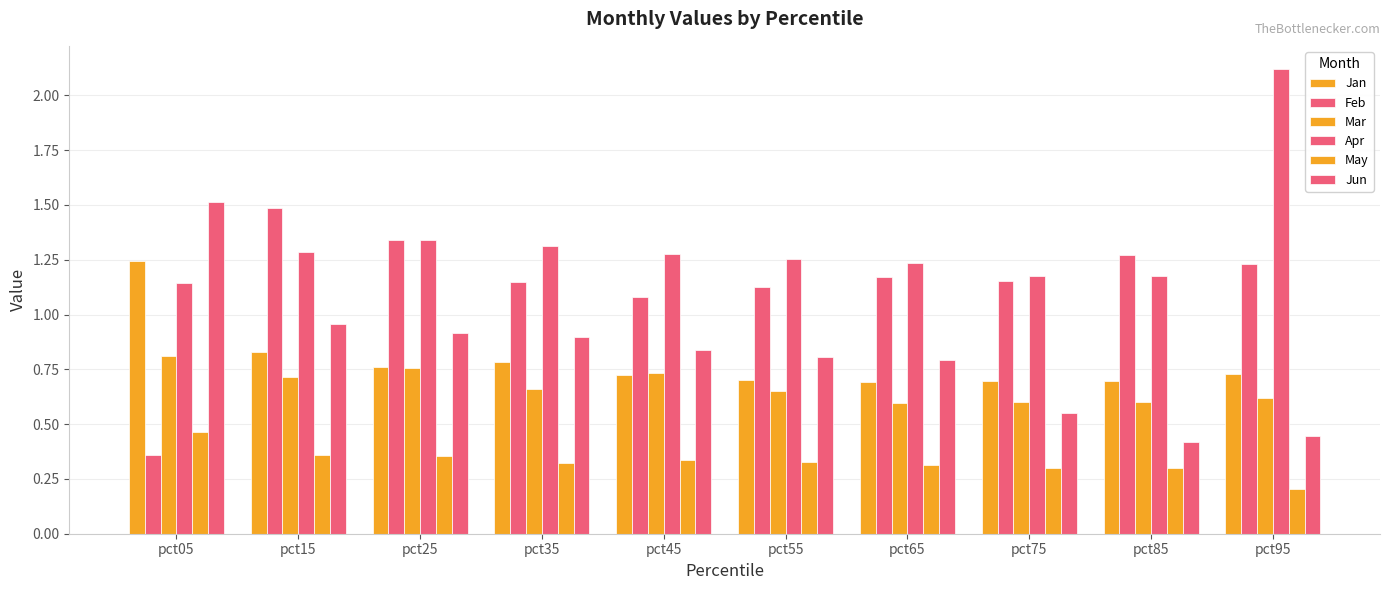

Is it true that May equals 0.2 at pct95?

True